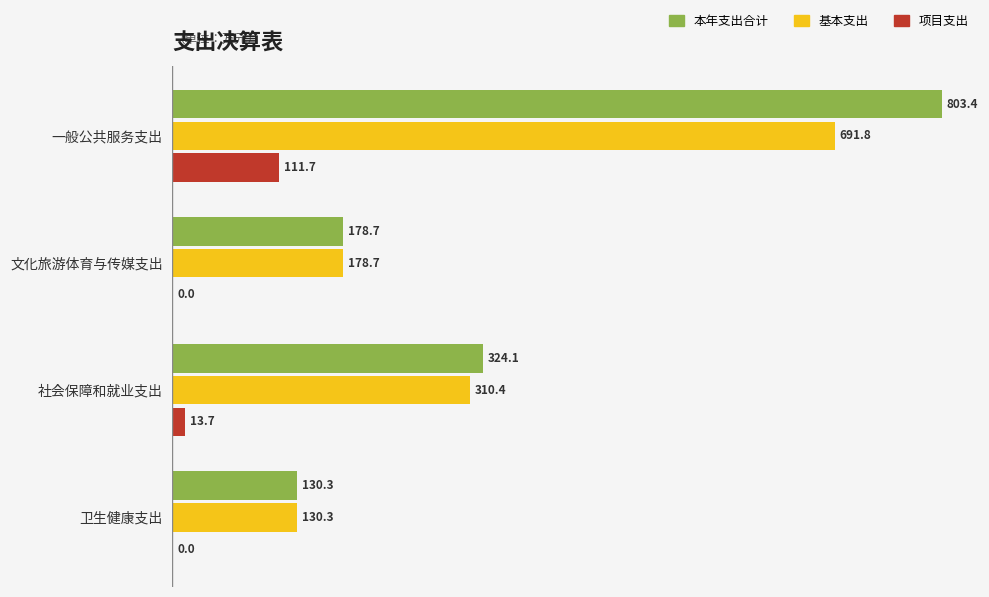

Which series has the largest range (max minus min)?

本年支出合计